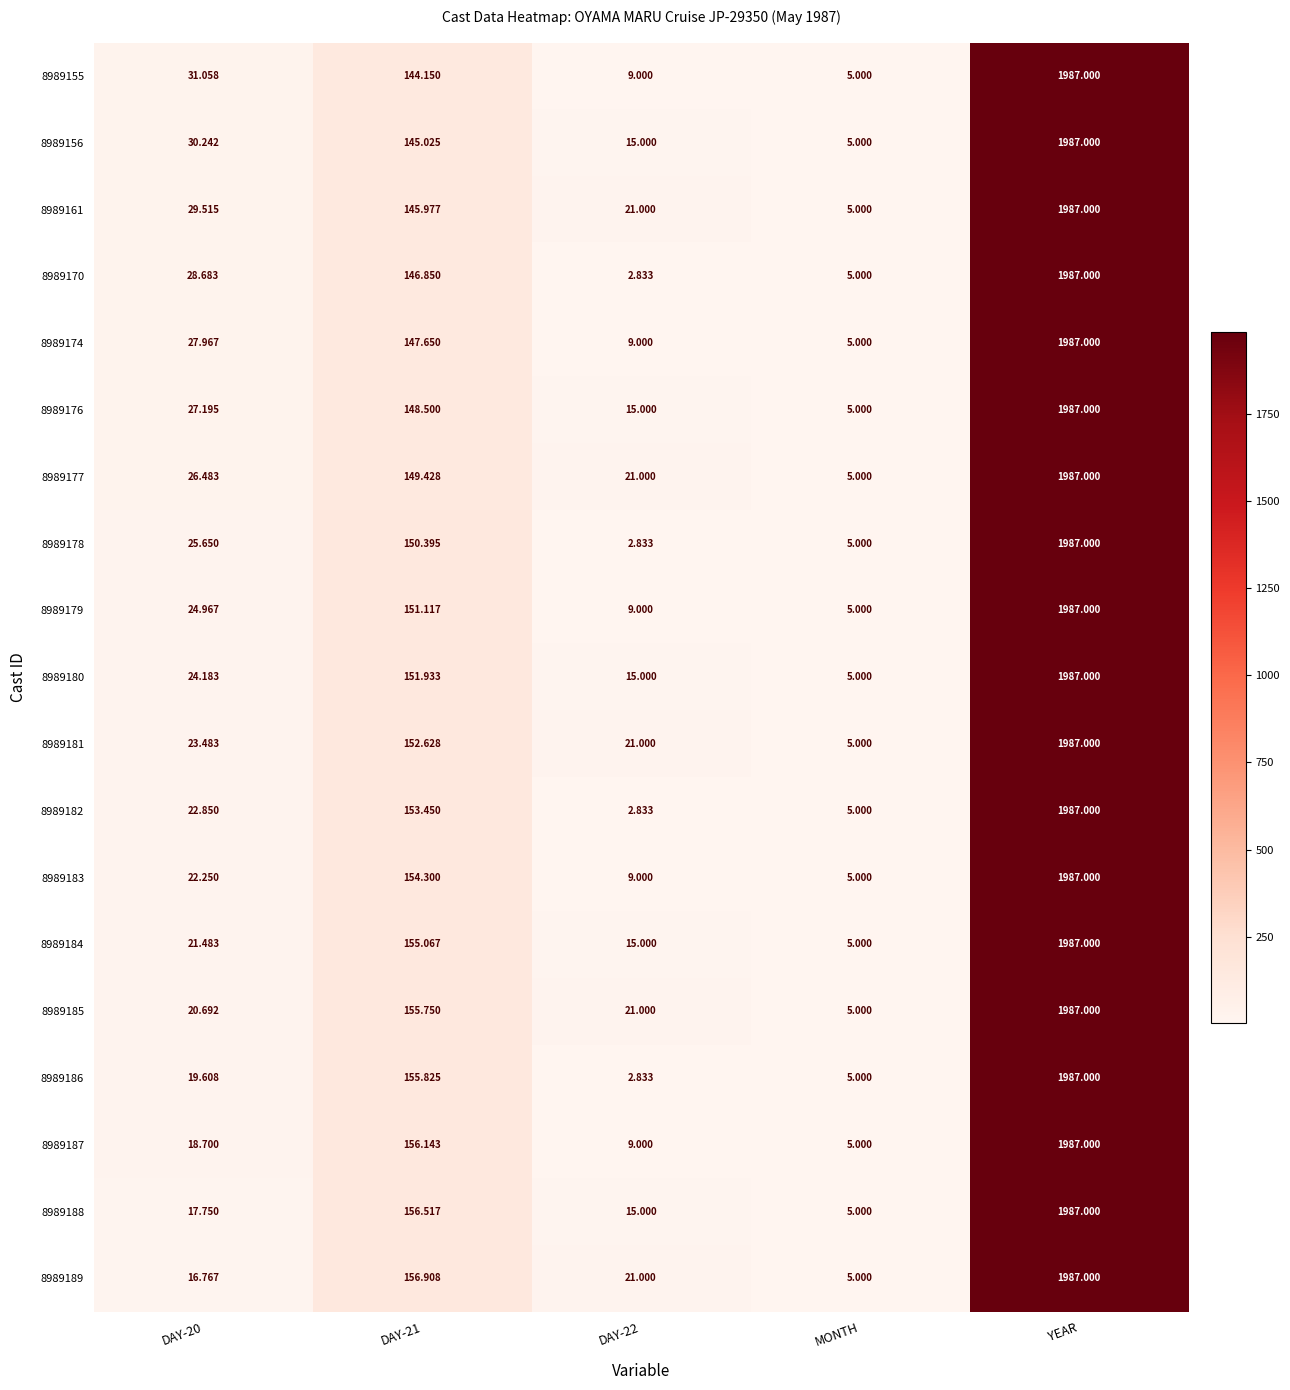

Is the value of 8989182 at DAY-20 greater than the value of 8989187 at DAY-20?

Yes